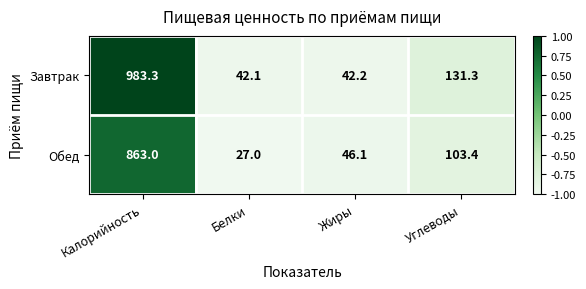

At which category is the sum across all series the highest?

Калорийность